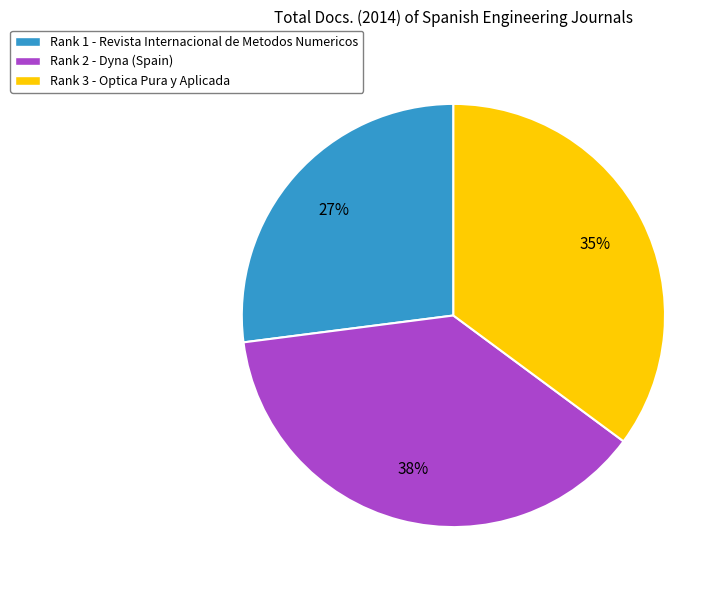

To the nearest percent, what percentage of the pie is Rank 3 - Optica Pura y Aplicada?

35%